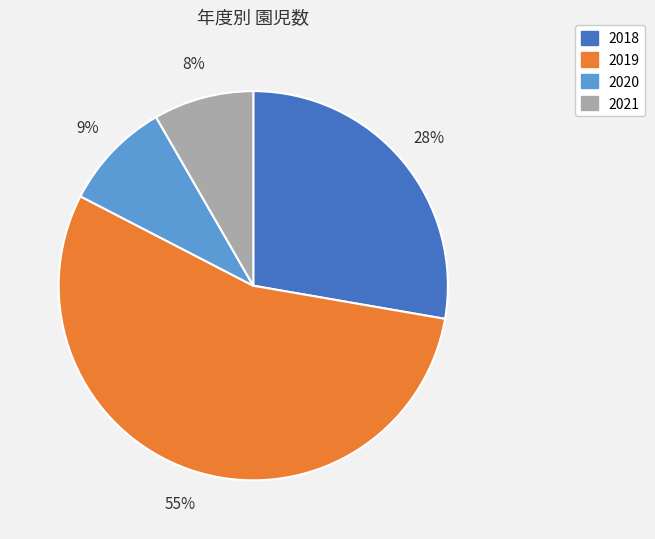

To the nearest percent, what percentage of the pie is 2019?

55%